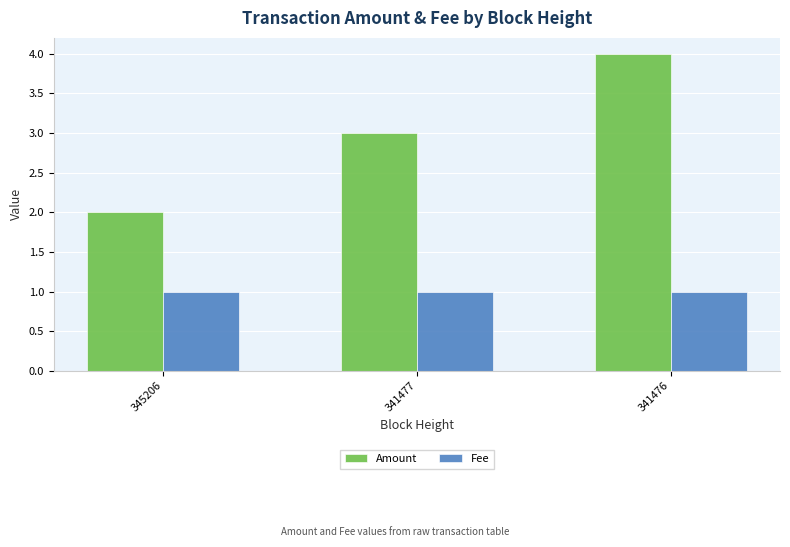

Reading left to right, transcribe all the data shown in this chart.

Amount: 2.0	3.0	4.0
Fee: 1.0	1.0	1.0